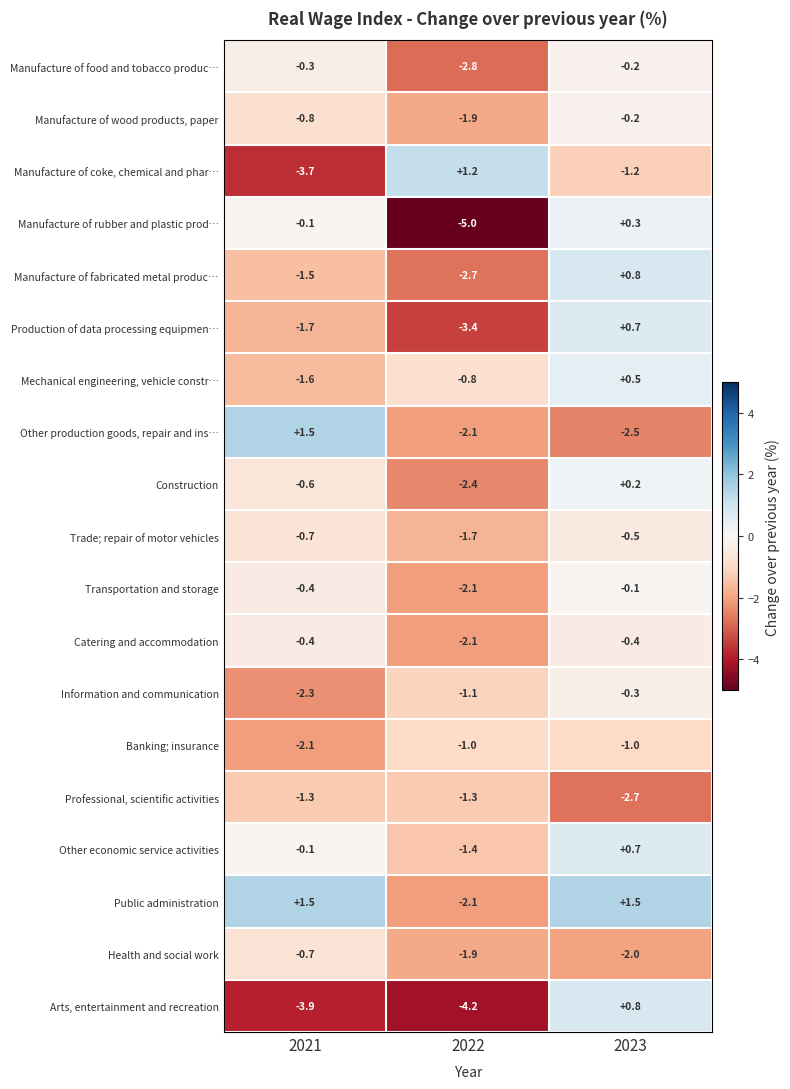

What is the difference between the maximum and minimum values in the Banking; insurance series?

1.1